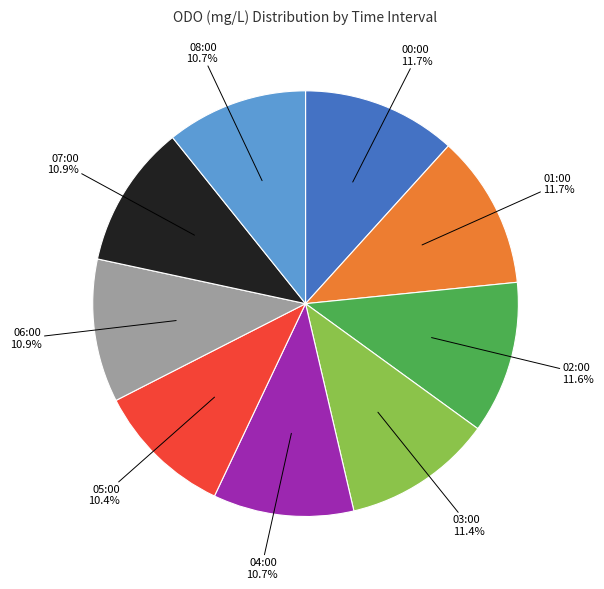

Does any single category account for the majority?

No